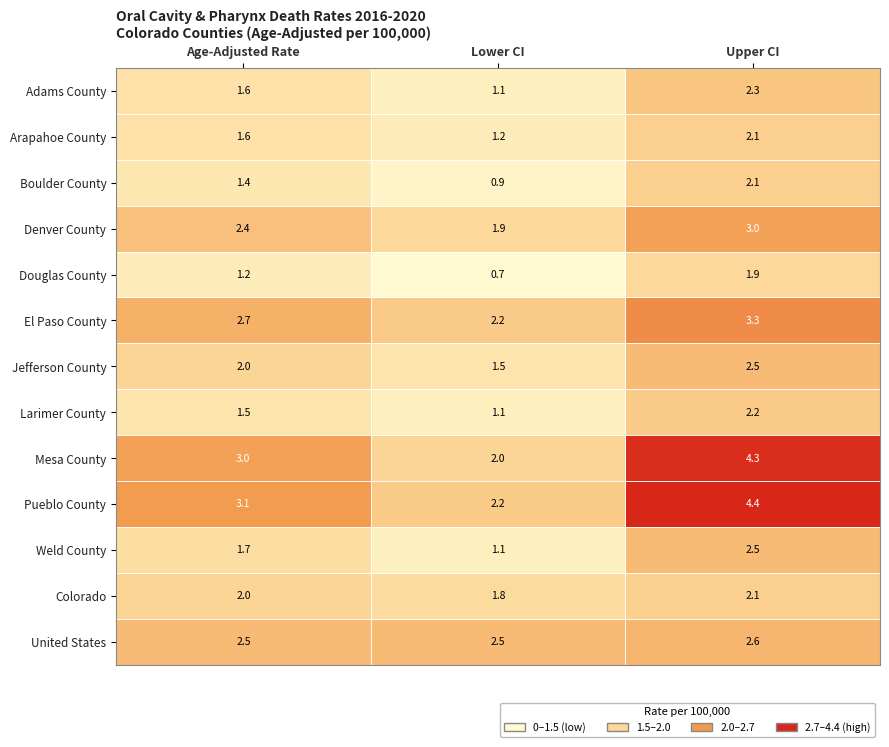

What is the sum of all Denver County values?

7.3